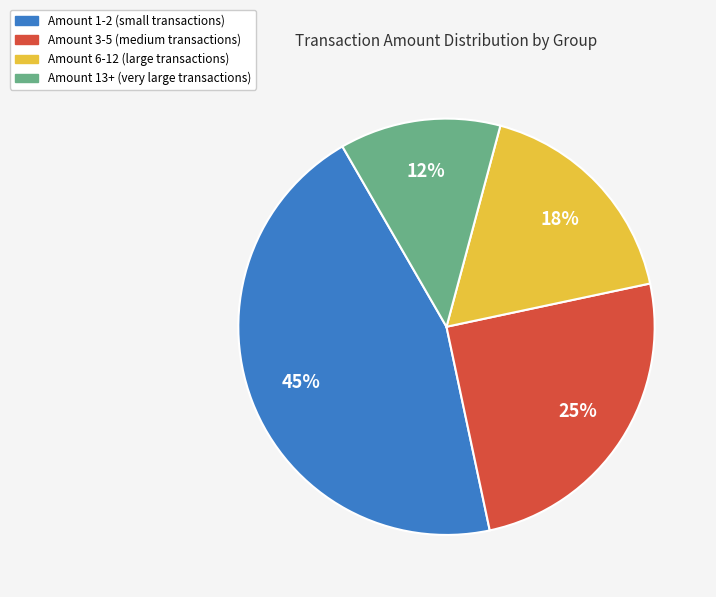

How many slices are in this pie chart?

4